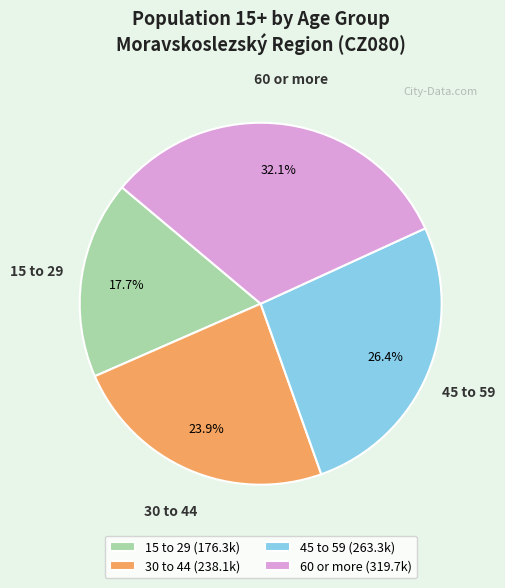

Is there a majority slice in this chart?

No